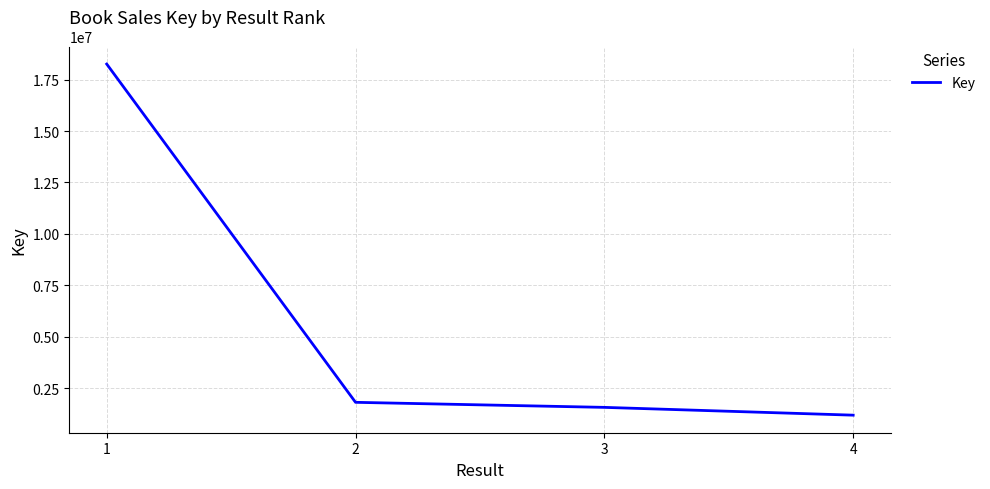

True or false: the data shows 18255959 at 1.

True